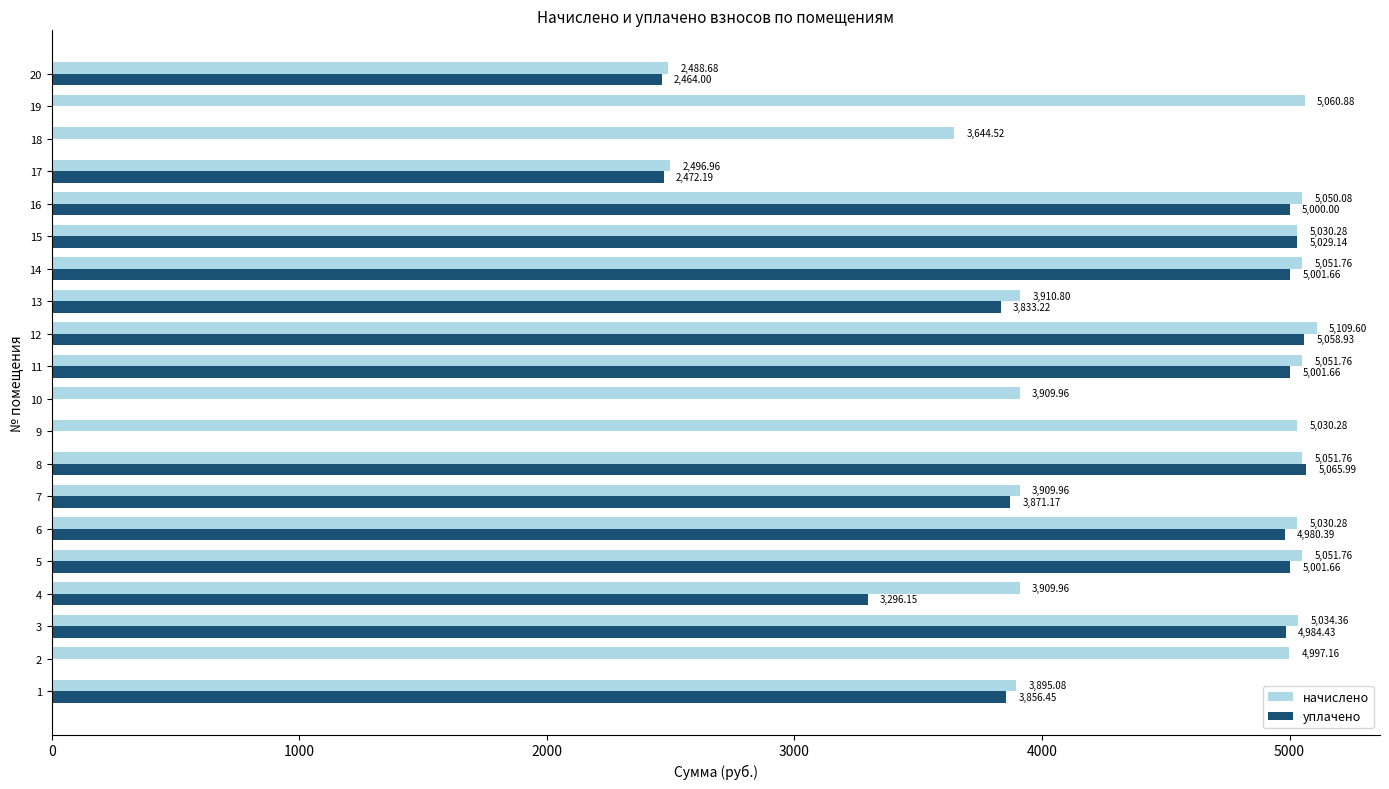

What is the sum of all начислено values?

88715.9